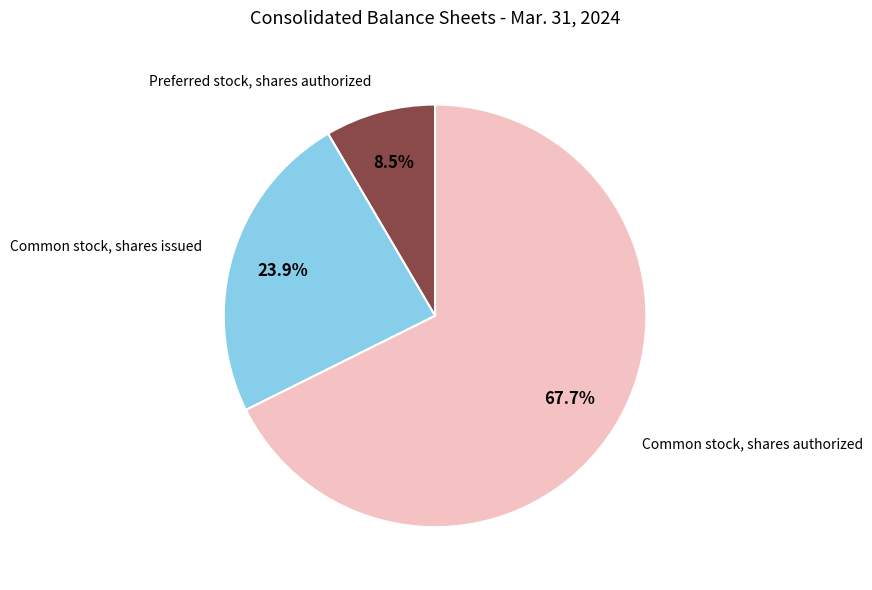

True or false: Common stock, shares issued accounts for 18% of the total.

False